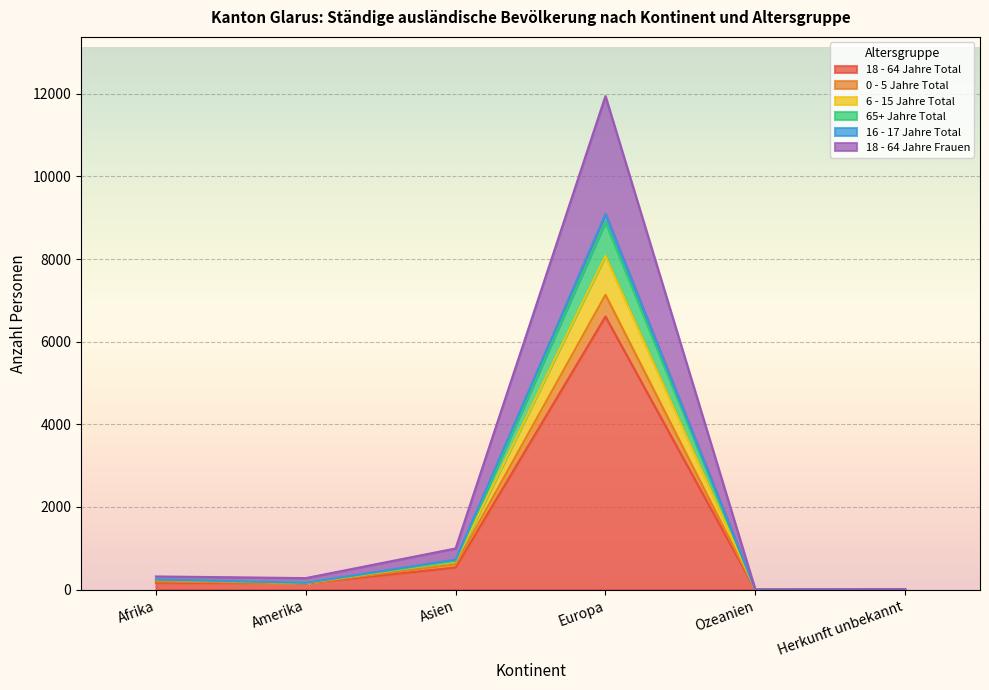

What is the spread (max minus min) of values at Asien?

461